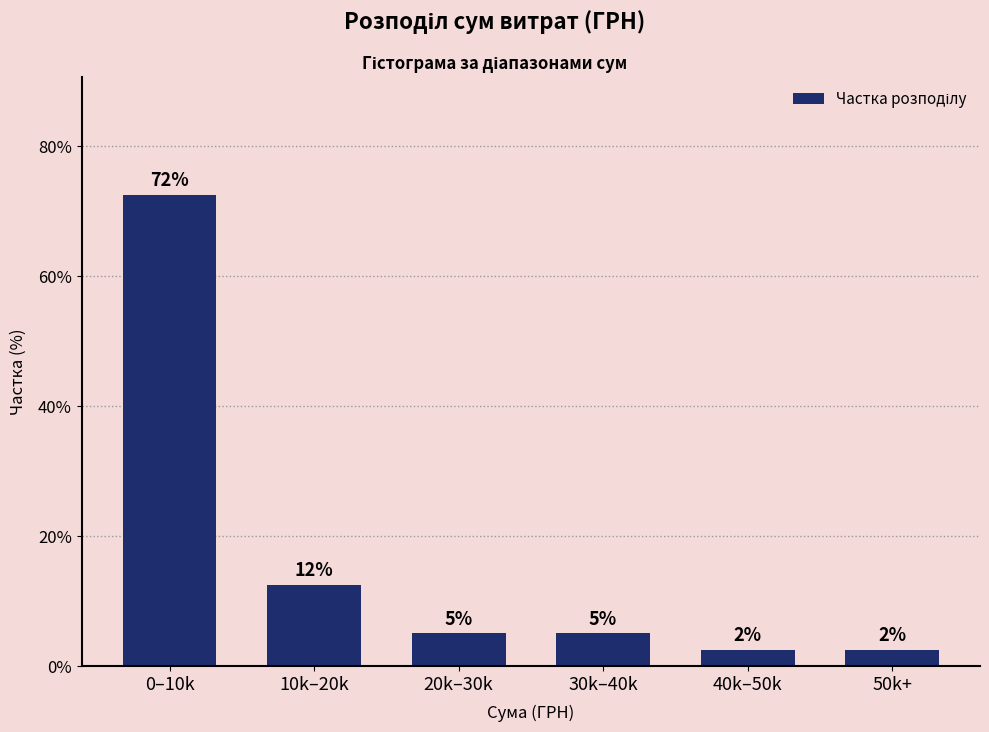

How many bars are there in total?

6